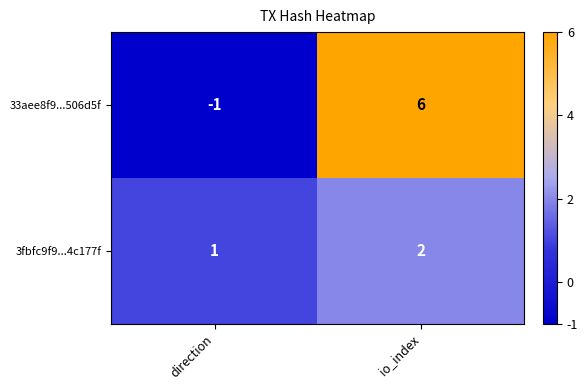

Reading right to left, transcribe all the data shown in this chart.

33aee8f9...506d5f: io_index=6	direction=-1
3fbfc9f9...4c177f: io_index=2	direction=1